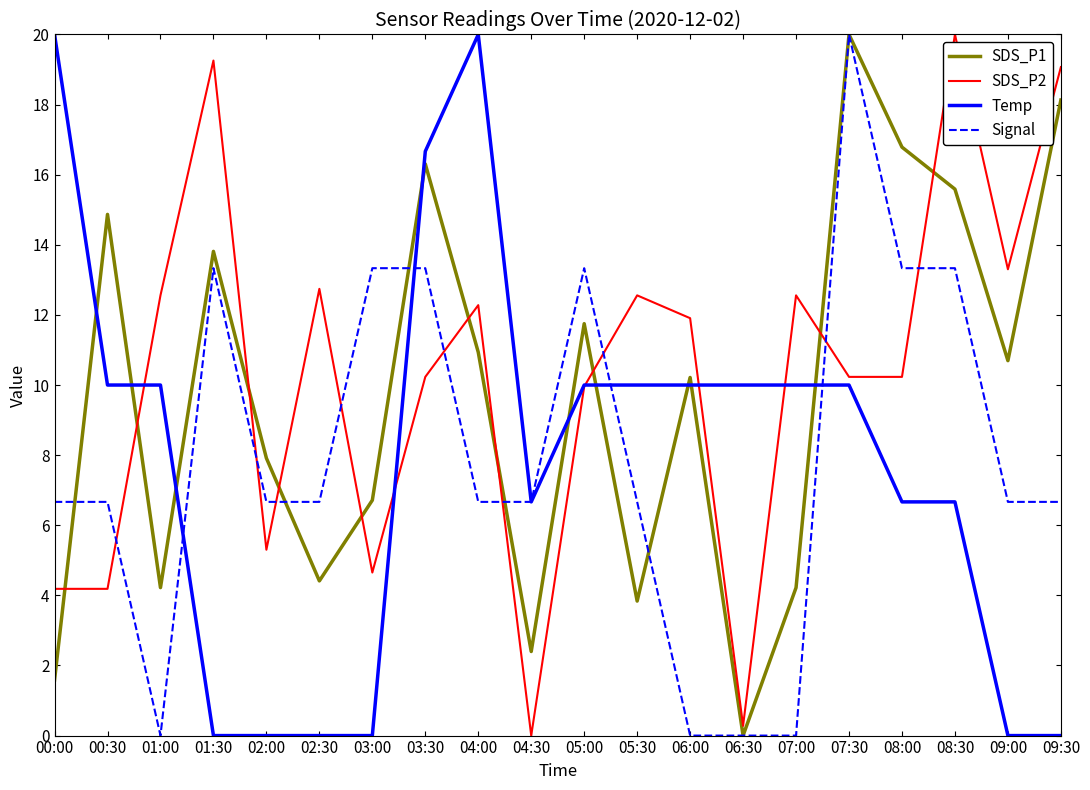

What is the sum of all Temp values?

156.7